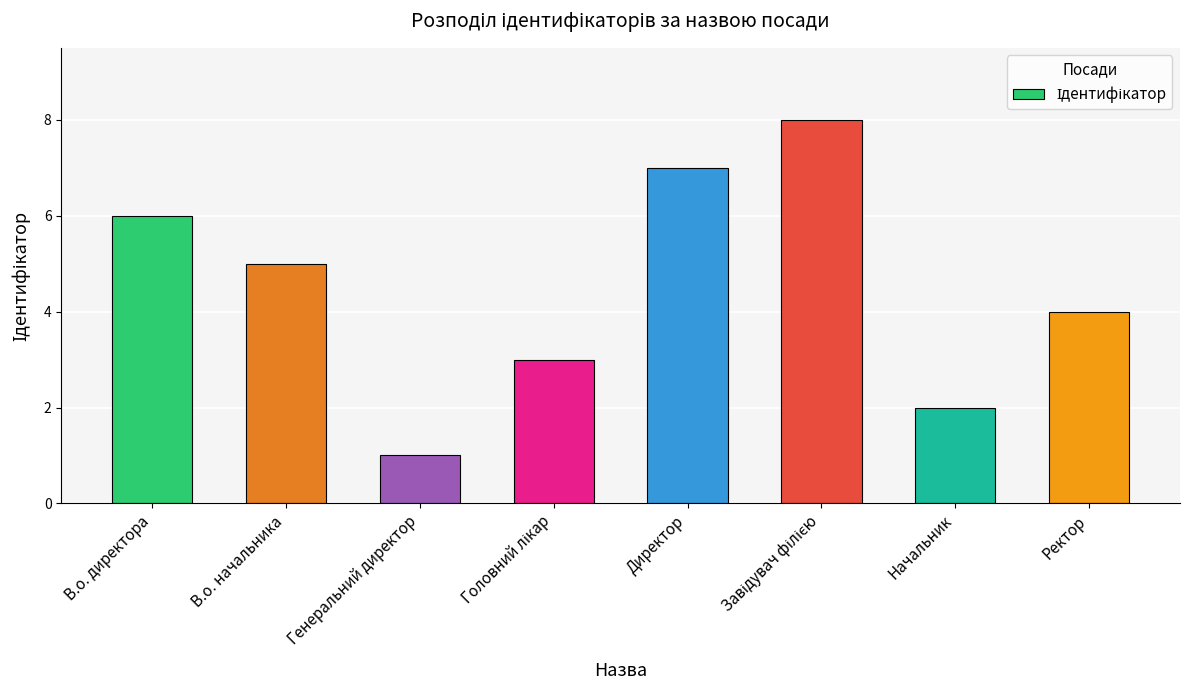

What position from the right is Начальник?

2